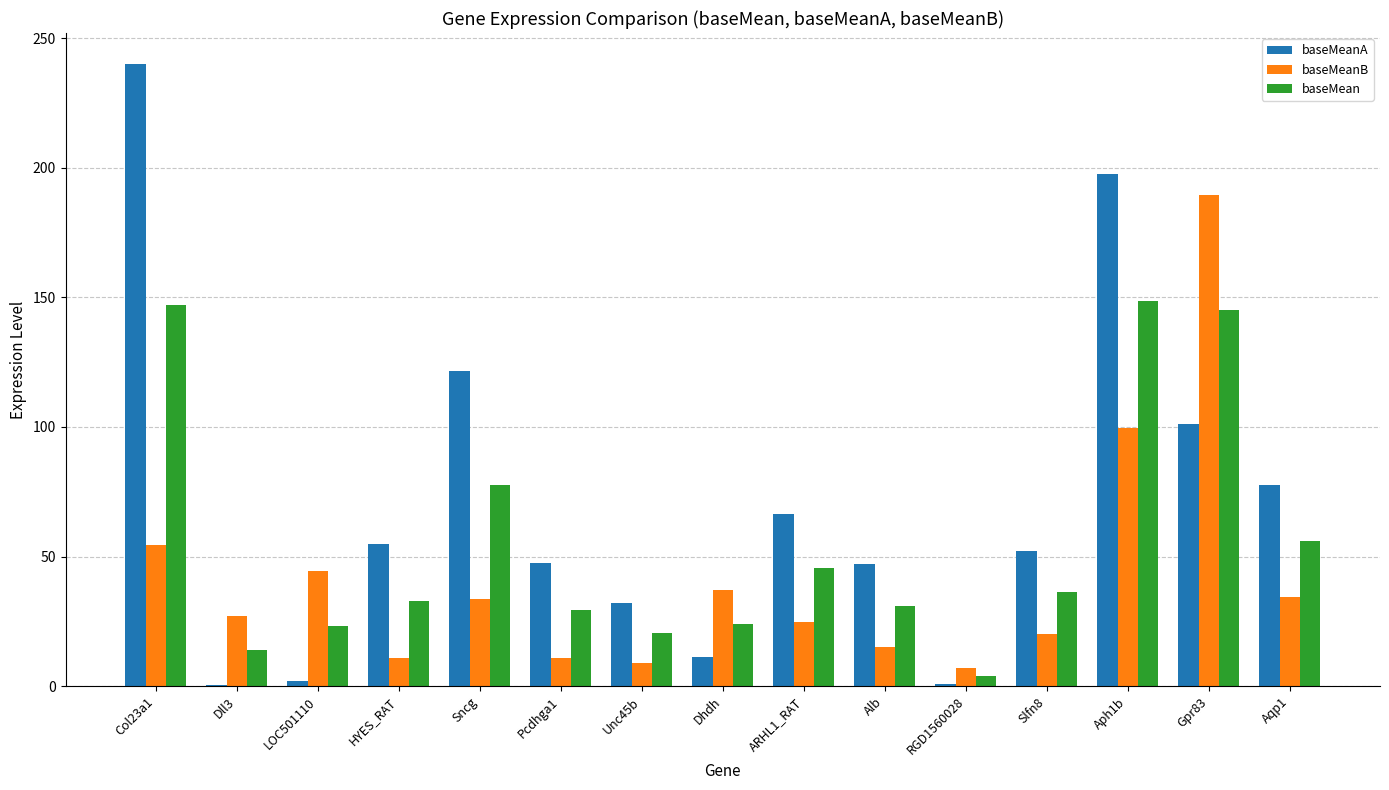

What is the maximum value shown in the chart?

240.0